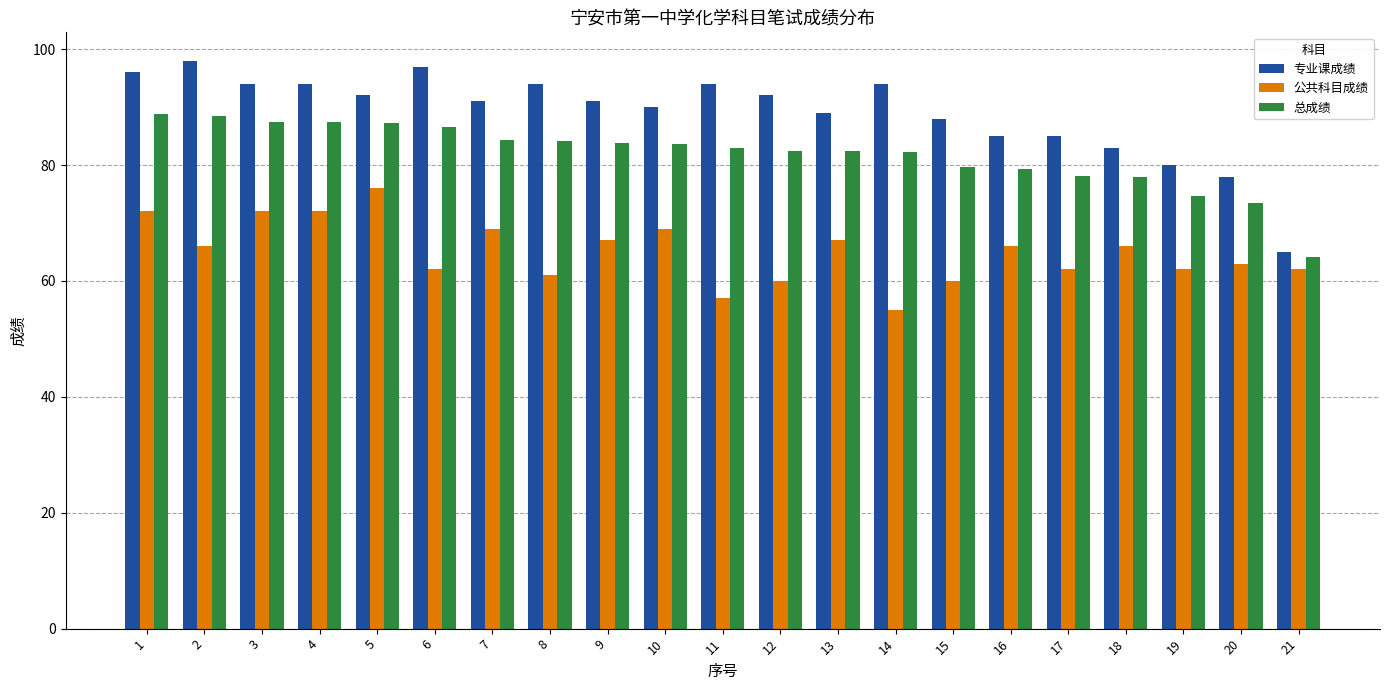

Which series has the widest spread of values?

专业课成绩